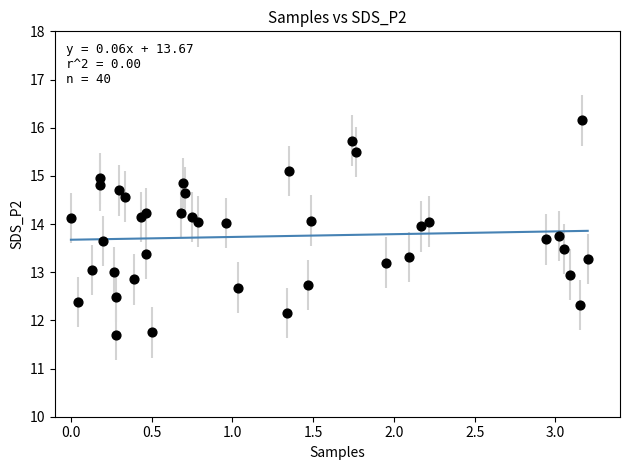

What is the range of X values (max minus min)?

3.2